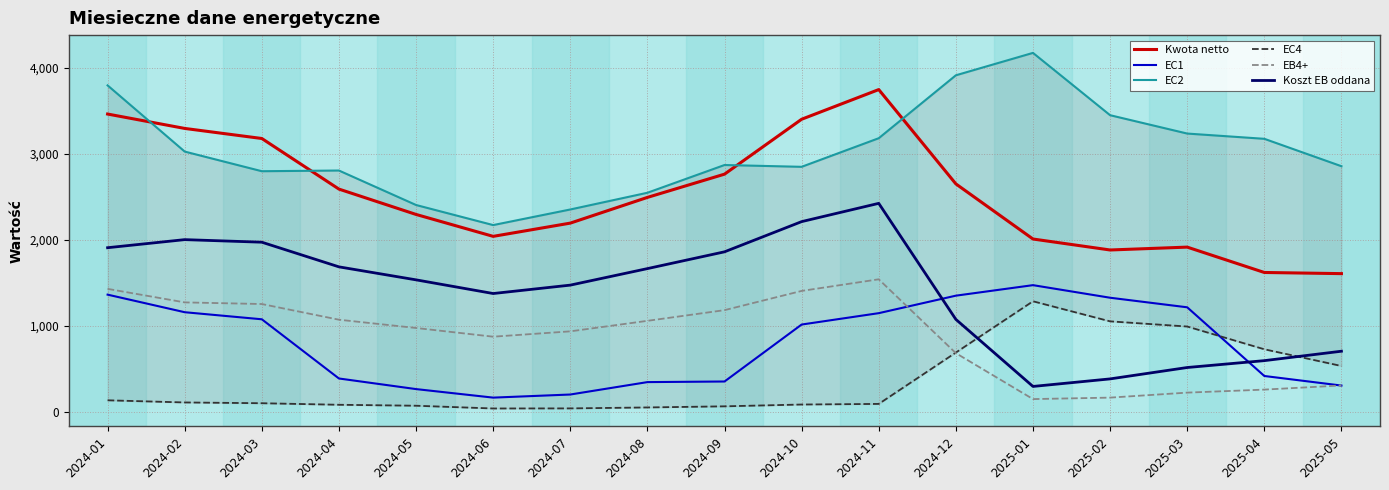

Which label corresponds to the largest value in the chart?

2025-01